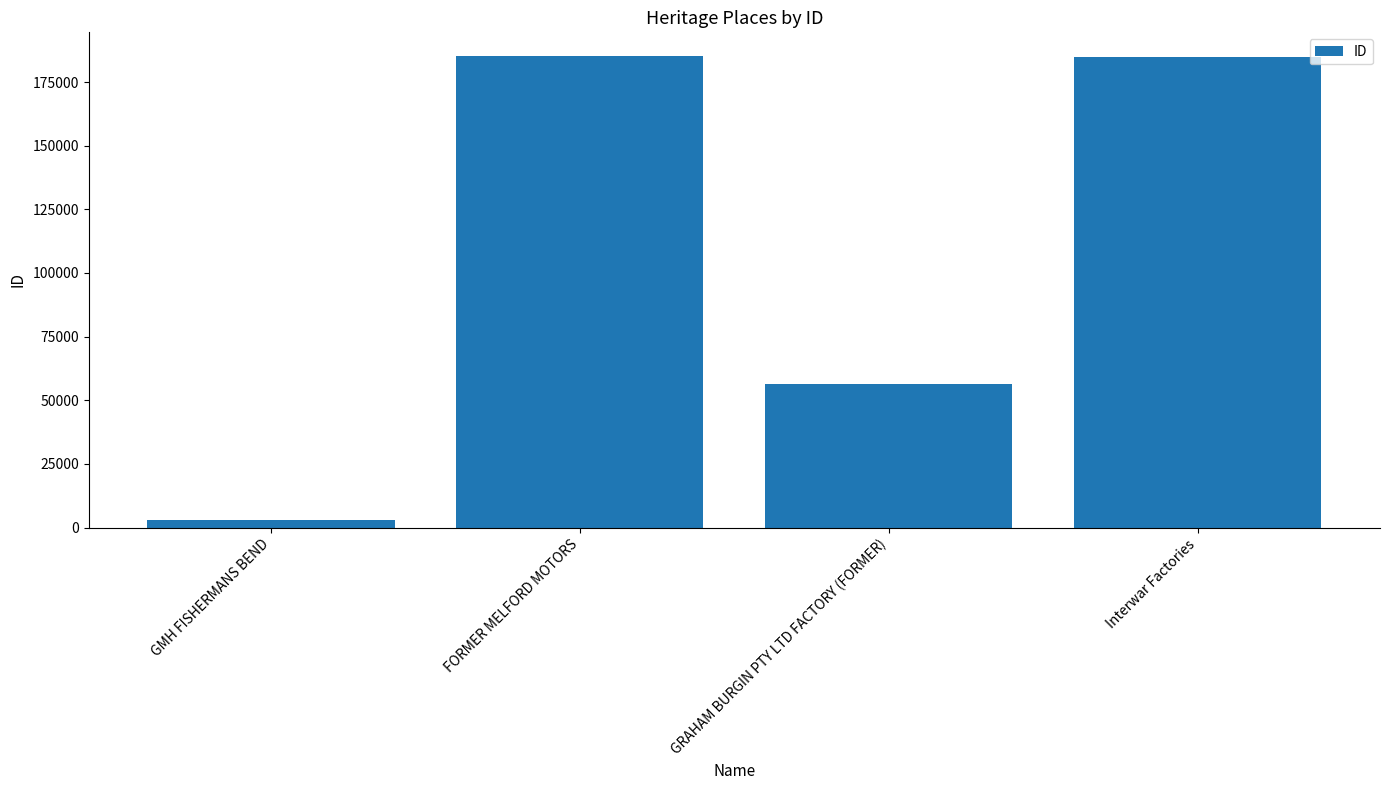

Where is the data nearest to the value 94066?

GRAHAM BURGIN PTY LTD FACTORY (FORMER)